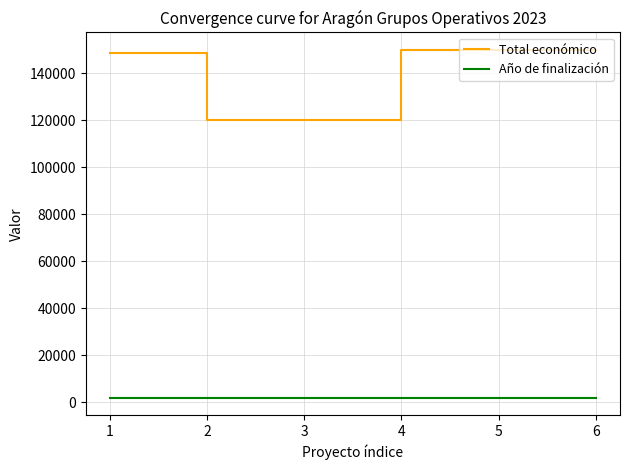

At 6, list the series in order from largest to smallest.

Total económico, Año de finalización